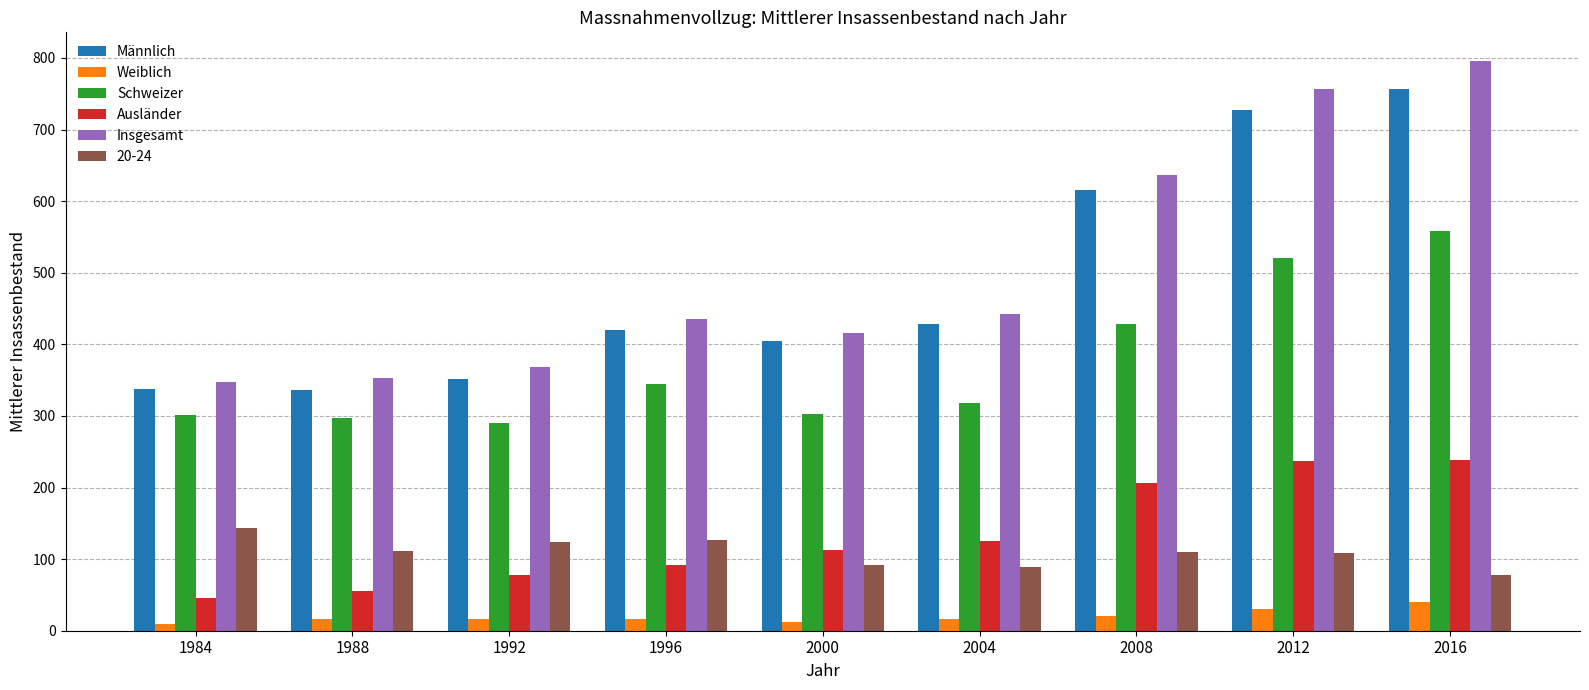

Rank the series by their maximum value, from lowest to highest.

Weiblich, 20-24, Ausländer, Schweizer, Männlich, Insgesamt